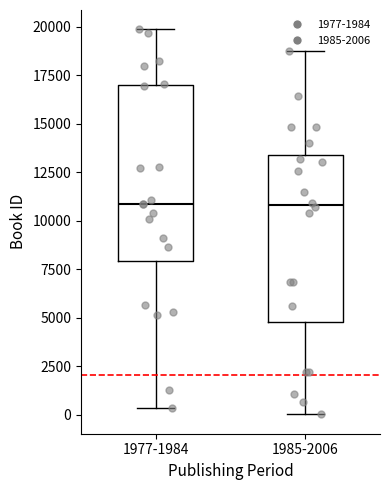

Reading left to right, read every box against the y-axis: the position of its median line, the range the box covers, and the ends of its whiskers. The values are not printed on the chart, so give them approximately, as read against the axis.

1977-1984: median 11000, box 8000 to 17000, whiskers 500 to 20000
1985-2006: median 11000, box 5000 to 13500, whiskers 0 to 19000